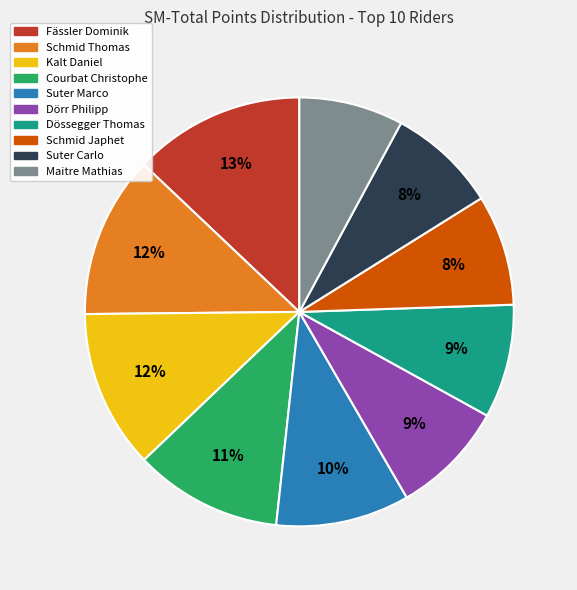

What percentage is the Courbat Christophe slice, to the nearest percent?

11%